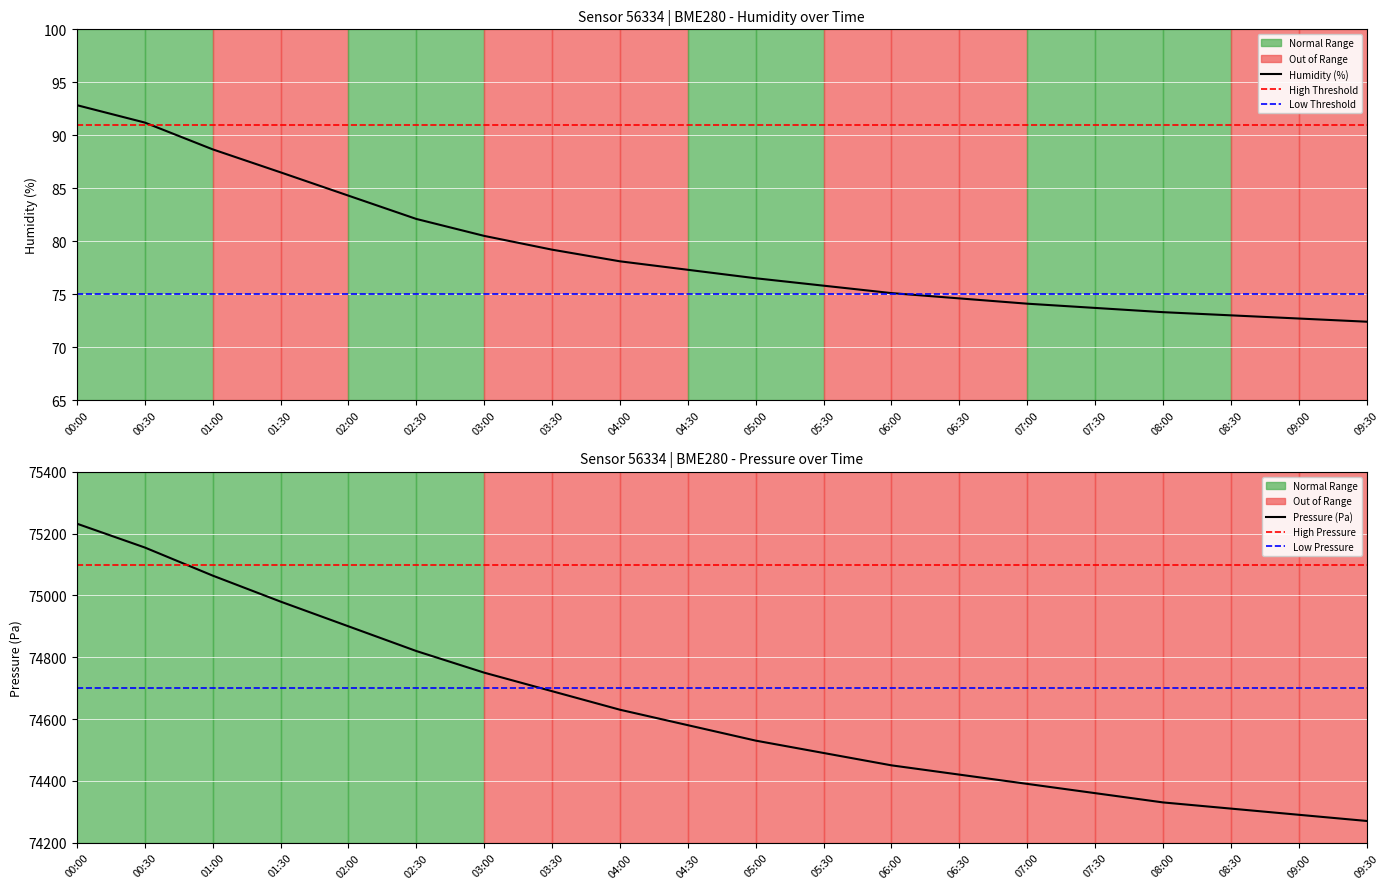

What is the total value across all series at 04:00?

74708.1